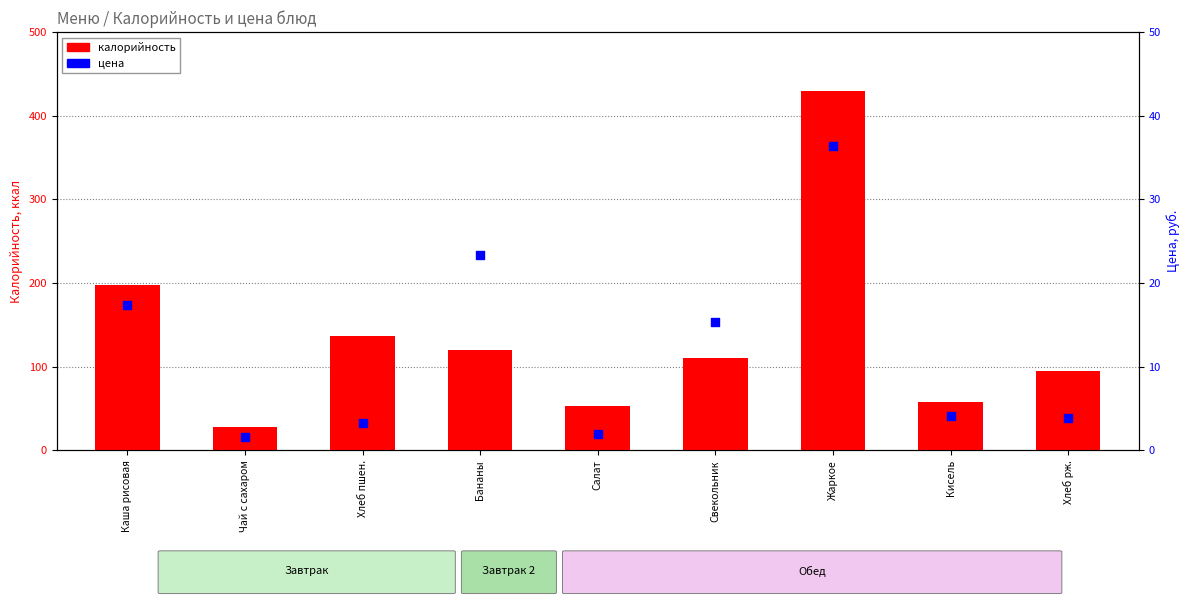

At how many categories does at least one series exceed 302?

1